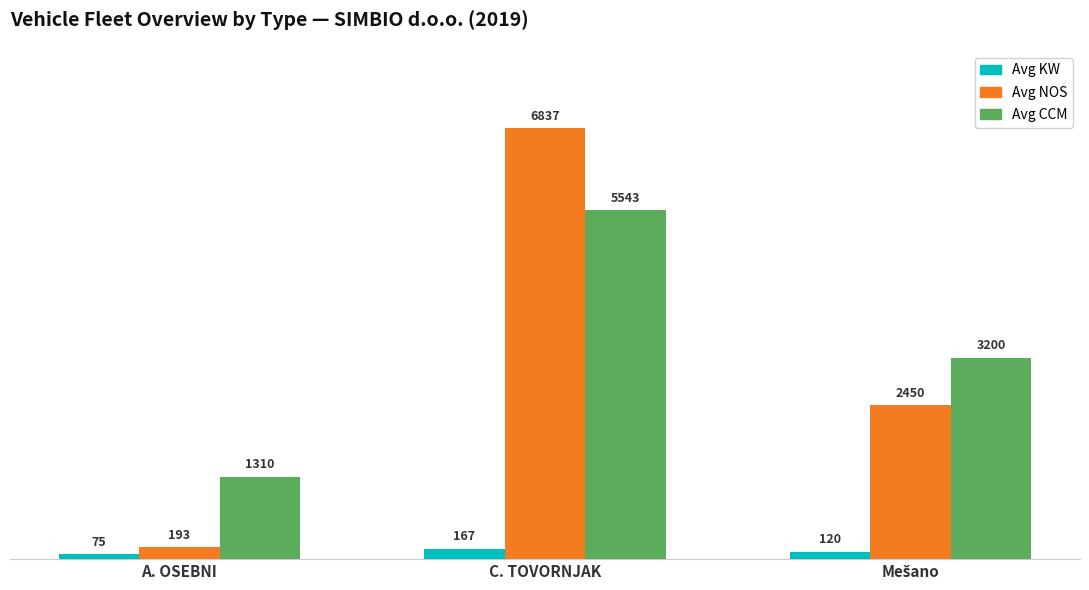

What is the average value of the Avg CCM series?

3351